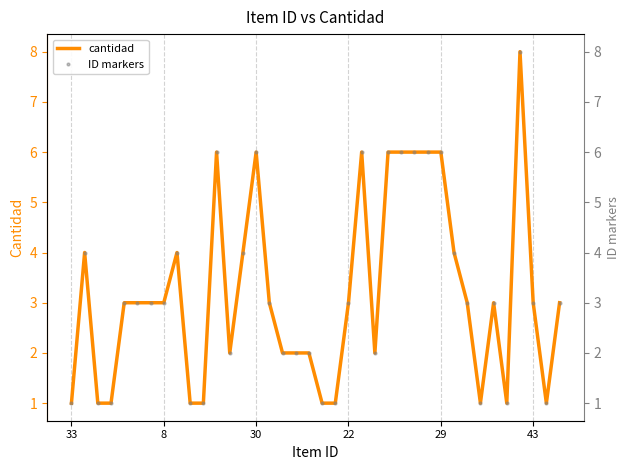

How many values in the ID markers series are below 3?

15